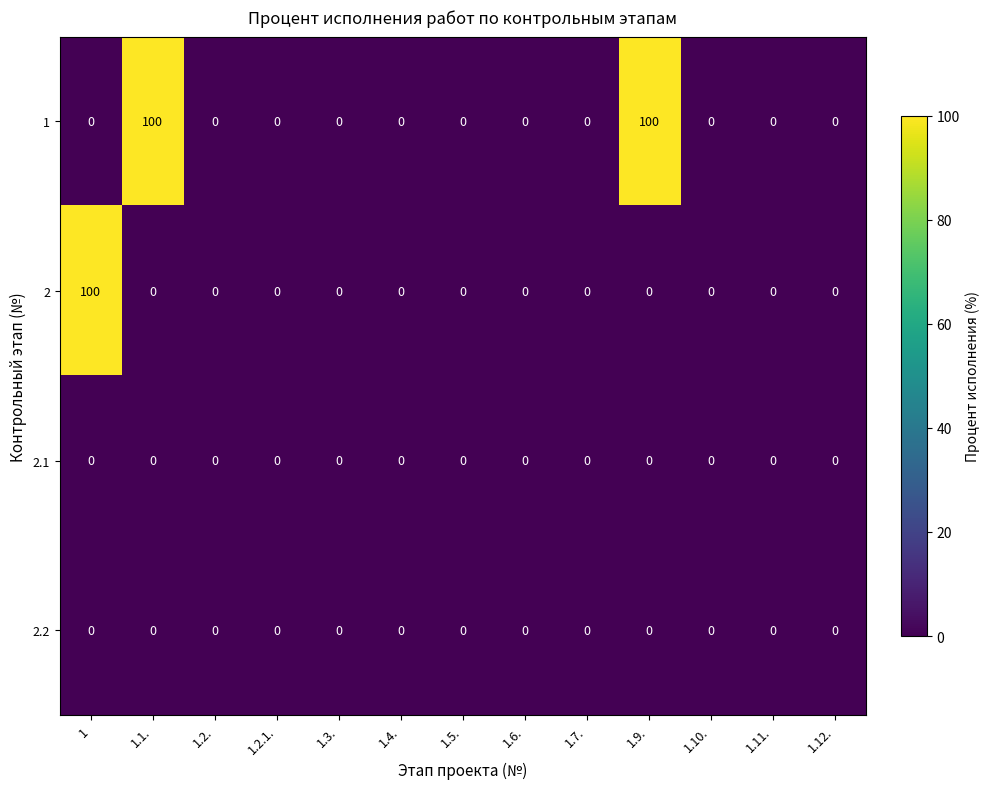

What is the sum of all 1 values?

200